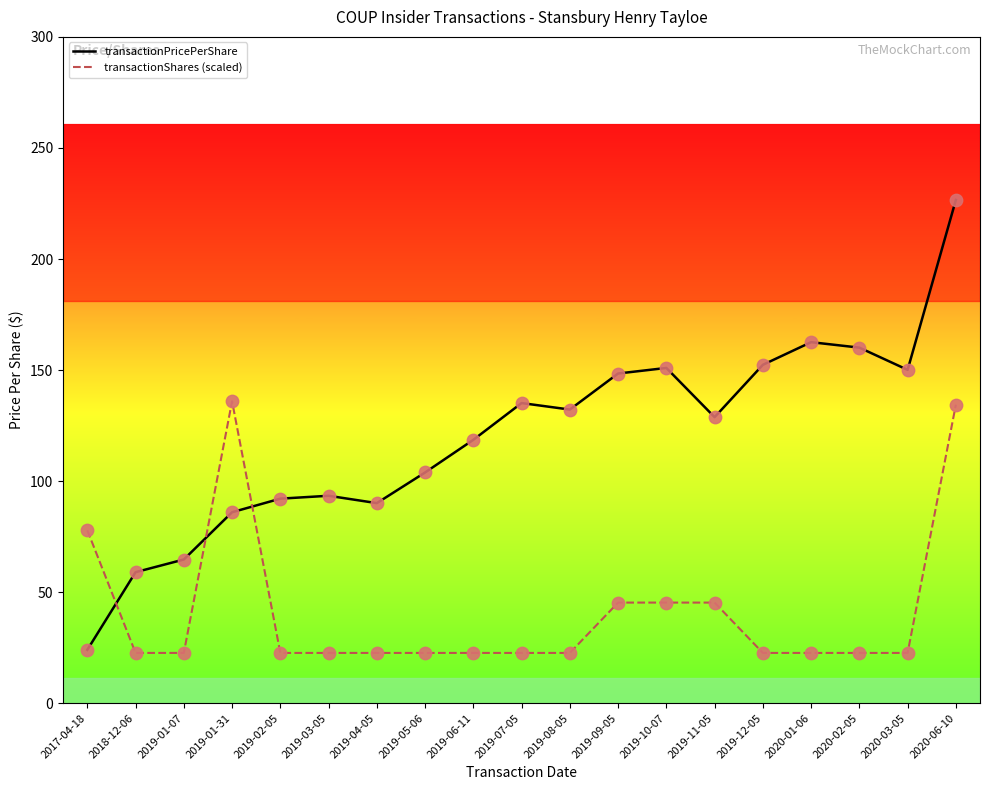

At how many categories does at least one series exceed 190?

1